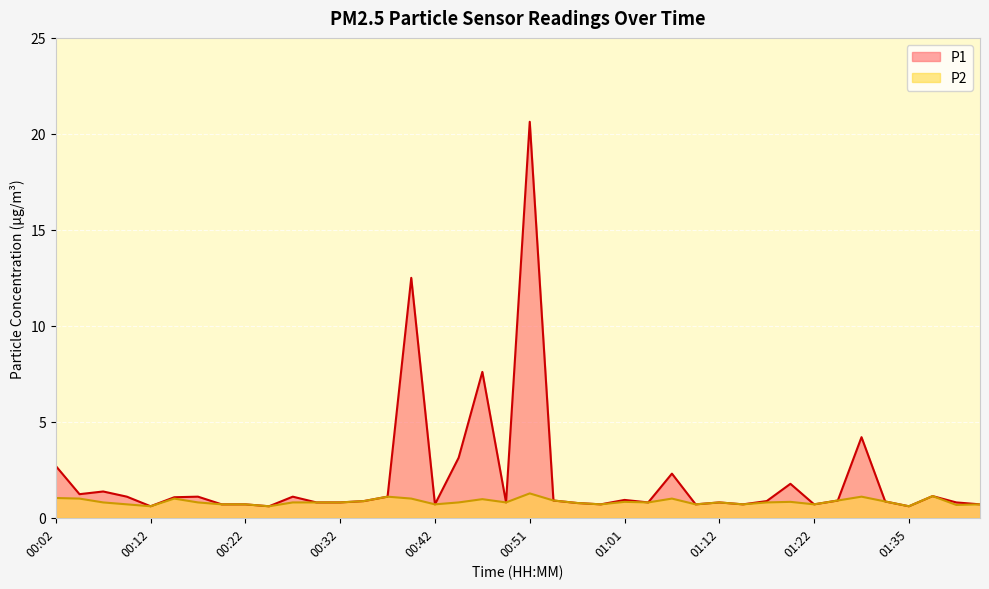

What is the value of the P1 point at the 23rd from the left?

0.8